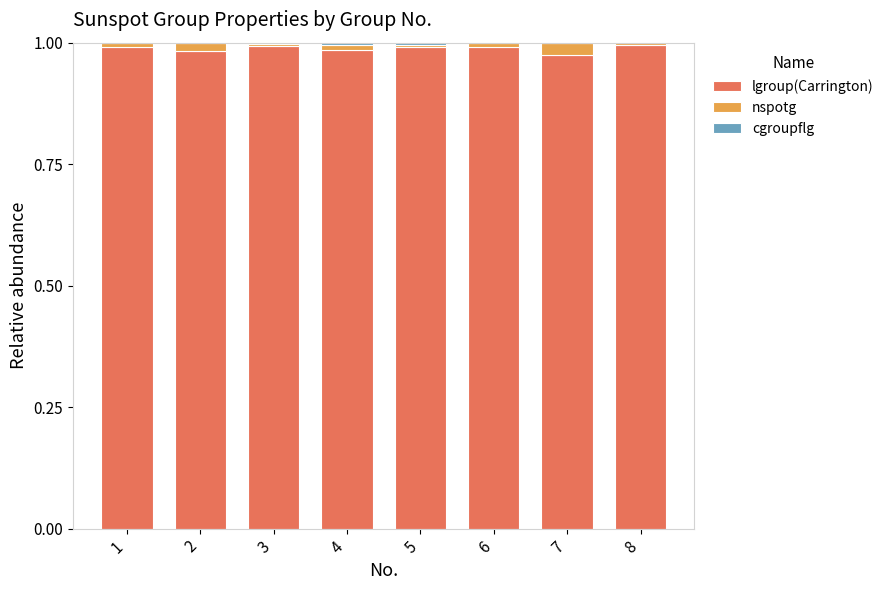

The value of lgroup(Carrington) at 8 is 1.4. True or false?

False